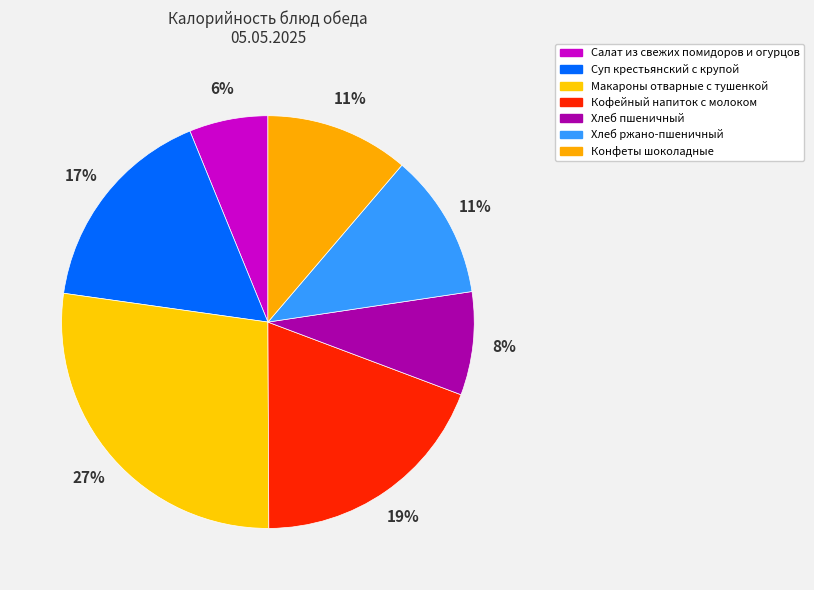

Does Суп крестьянский с крупой account for over 50% of the chart?

No